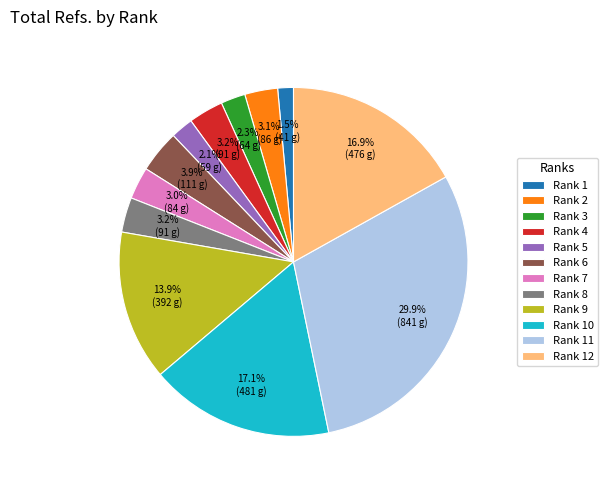

Approximately how many times larger is the value at Rank 7 compared to Rank 4?

0.9